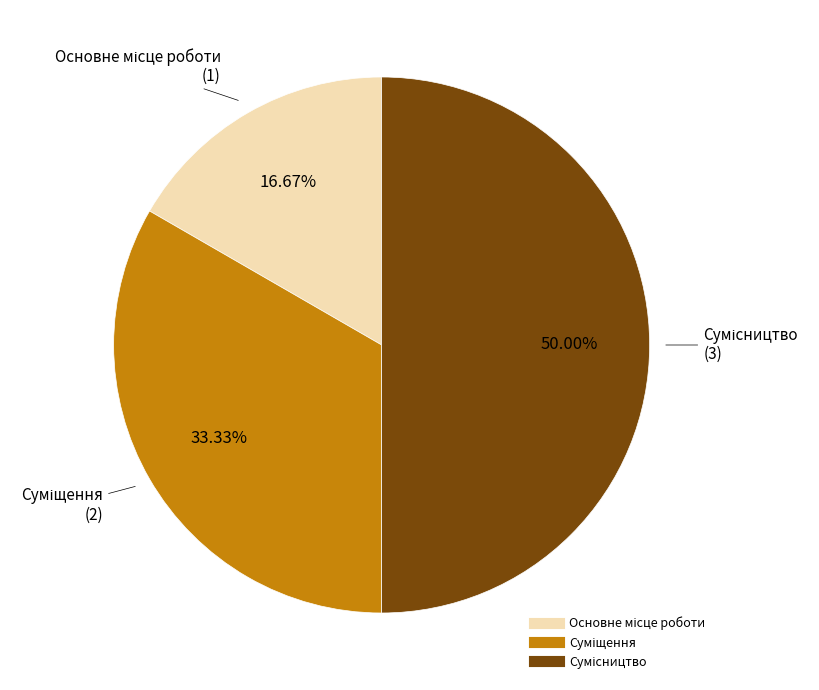

Count the number of slices in the pie.

3